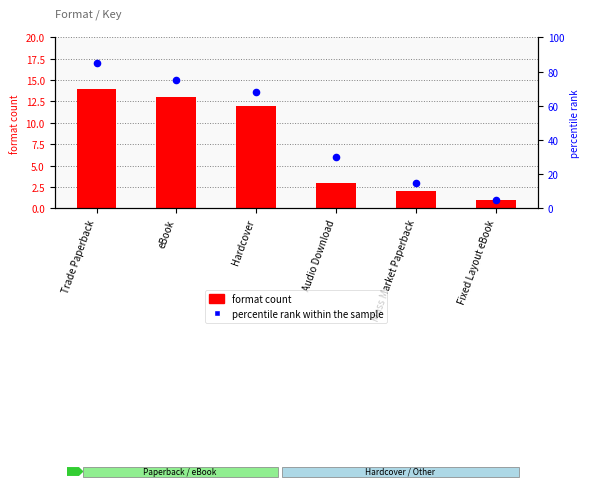

What are all the series names shown in the legend?

format count, percentile rank within the sample